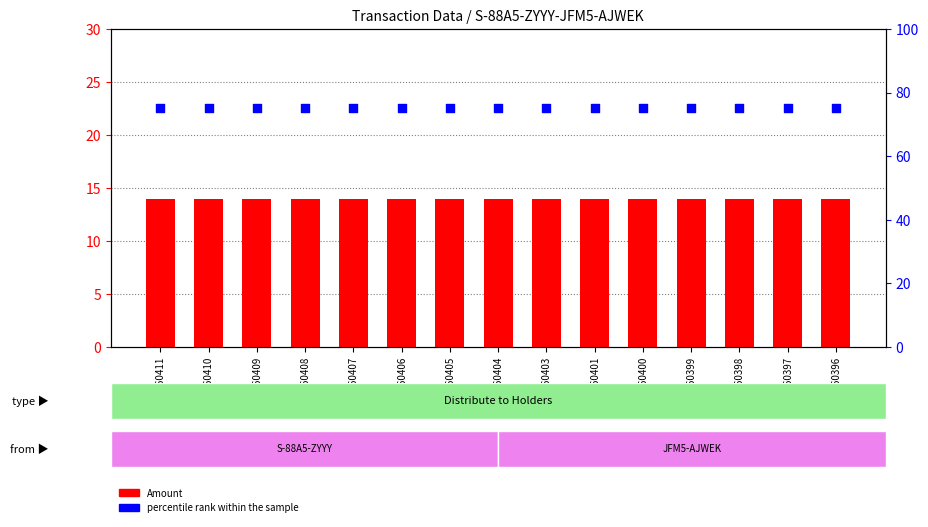

What is the total value across all series at 1260399?

89